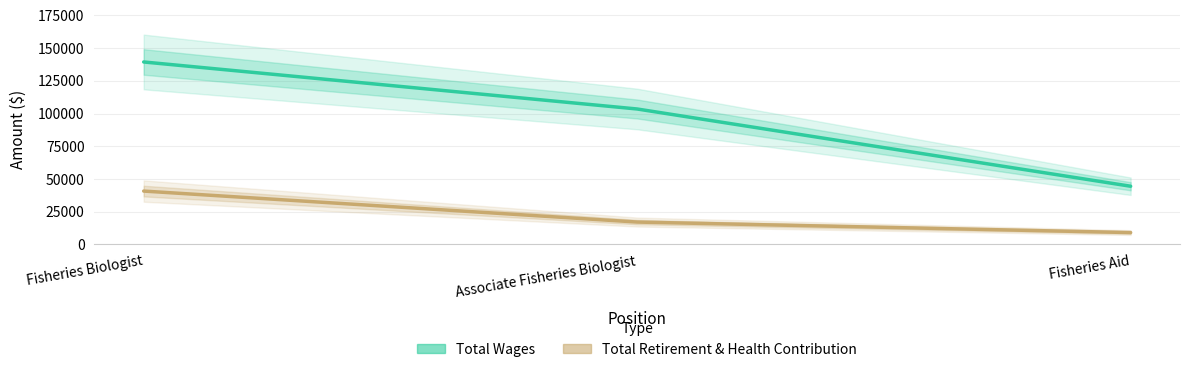

At which label does Total Wages reach its minimum?

Fisheries Aid